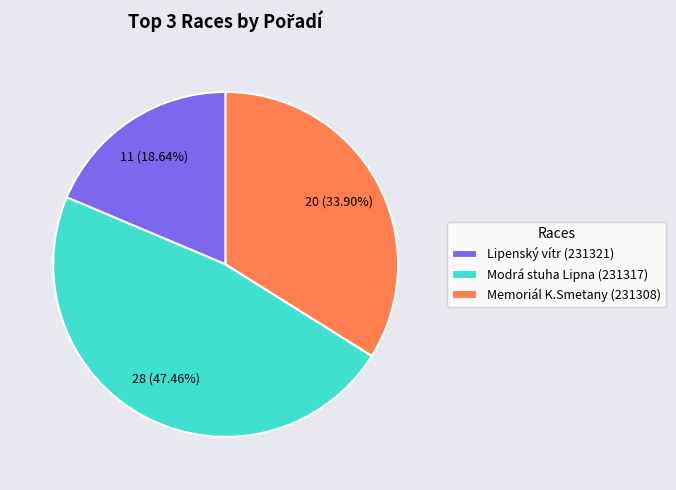

Does any single category account for the majority?

No